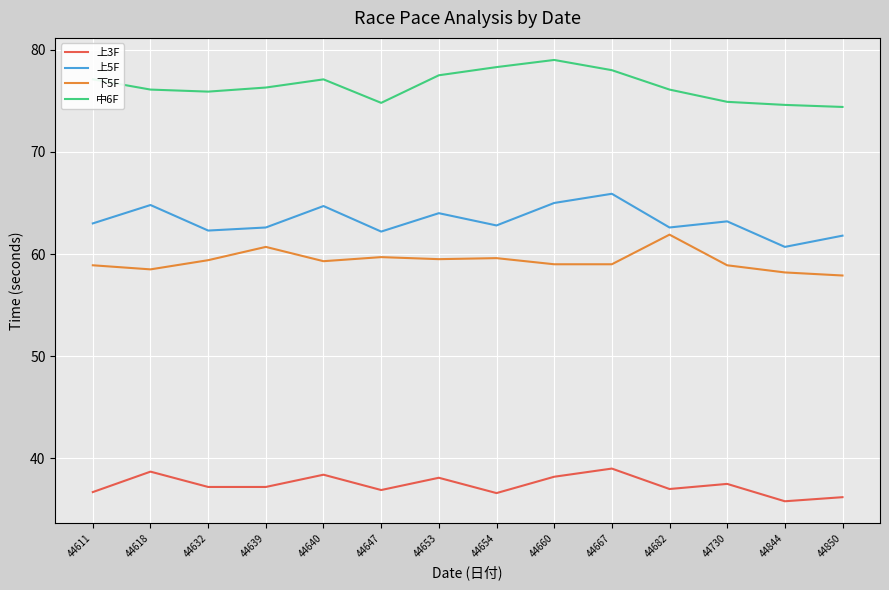

Does the chart display data point markers on the line(s)?

No